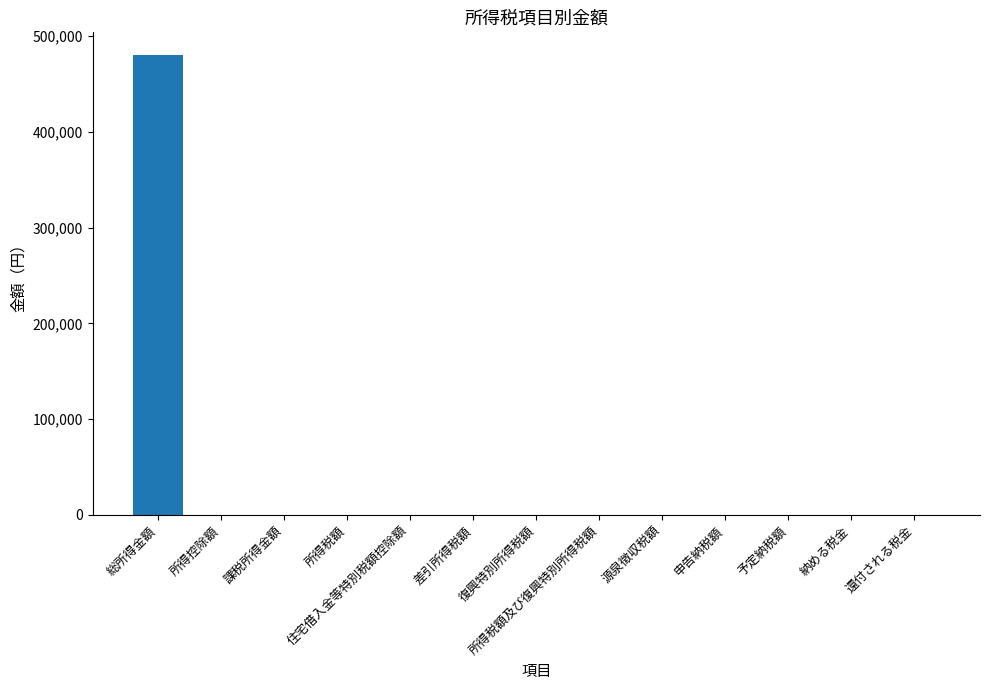

What is the sum of all values?

480000